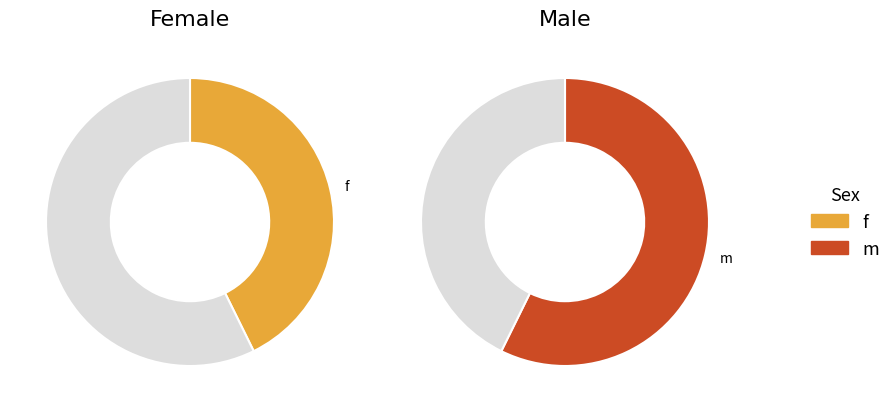

To the nearest percent, what portion does m represent?

57%